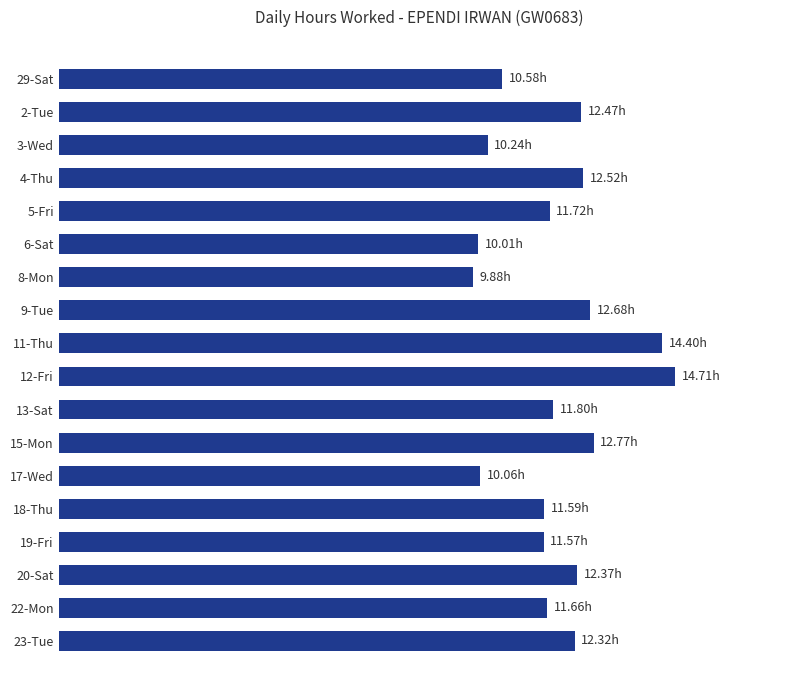

What is the smallest value displayed?

9.9